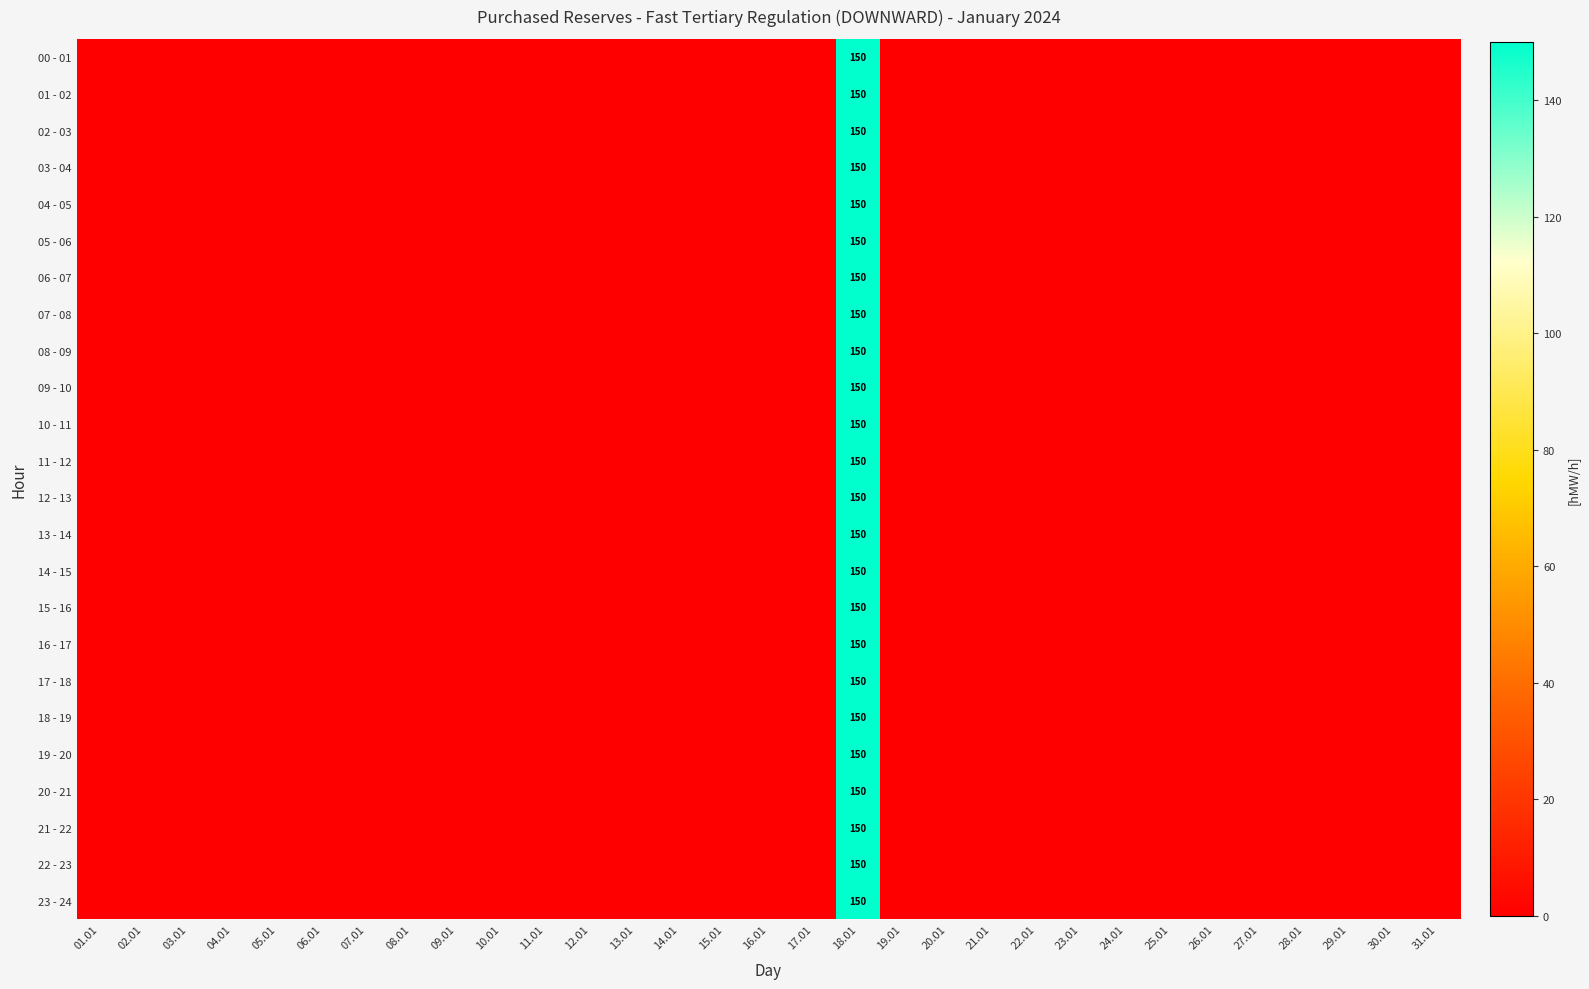

True or false: 22 - 23 has a value of 97 at 04.01.

False